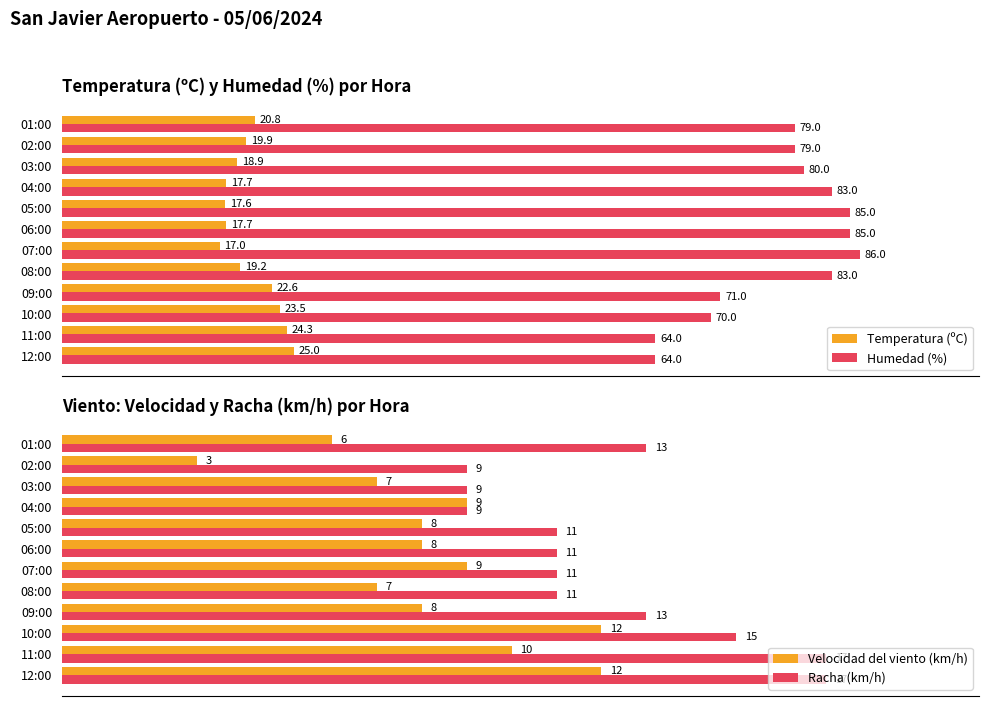

What is the maximum value shown in the chart?

86.0